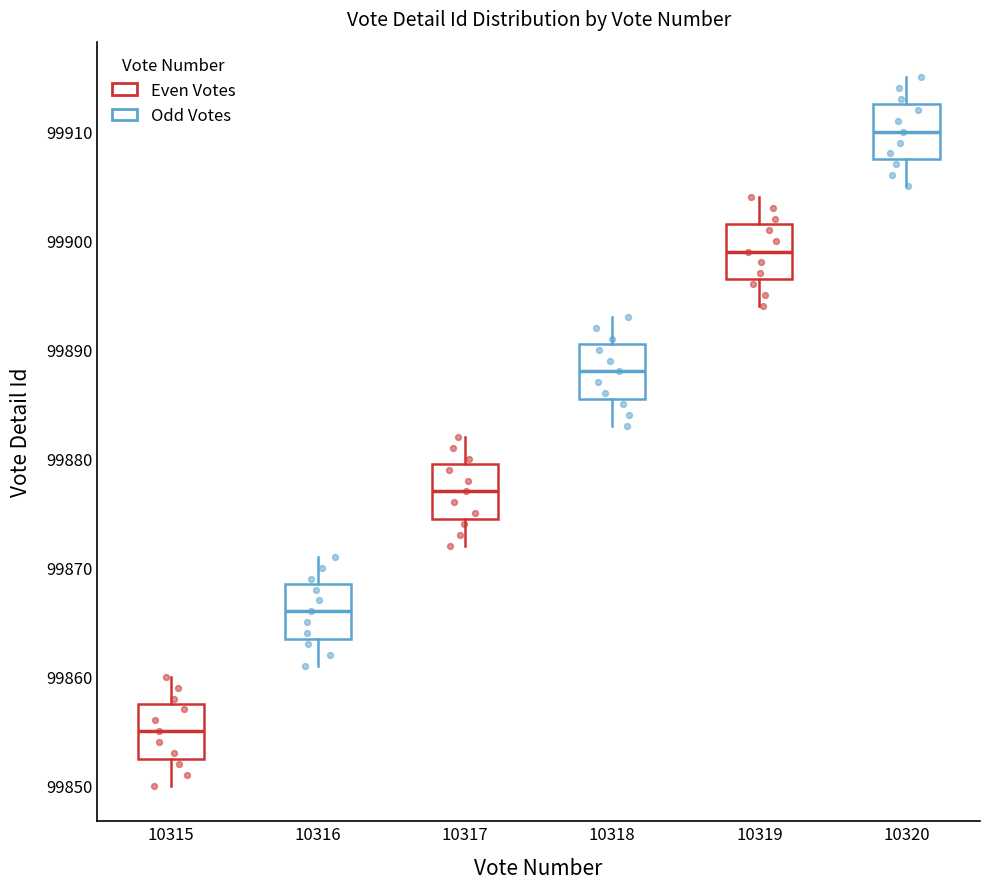

Where is the lower edge of the box at x = 10318 on the y-axis? The values are not printed on the chart, so give them approximately, as read against the axis.

99886